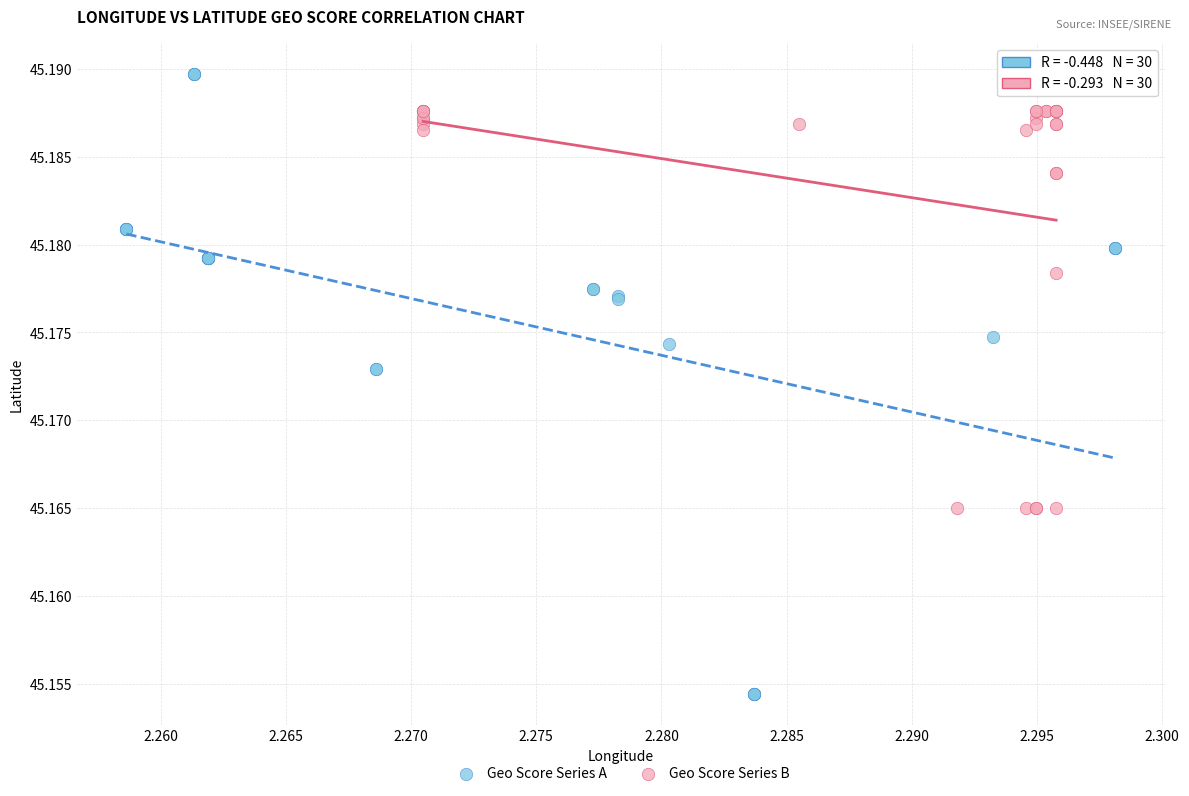

Which series reaches the maximum Y coordinate?

Geo Score Series A